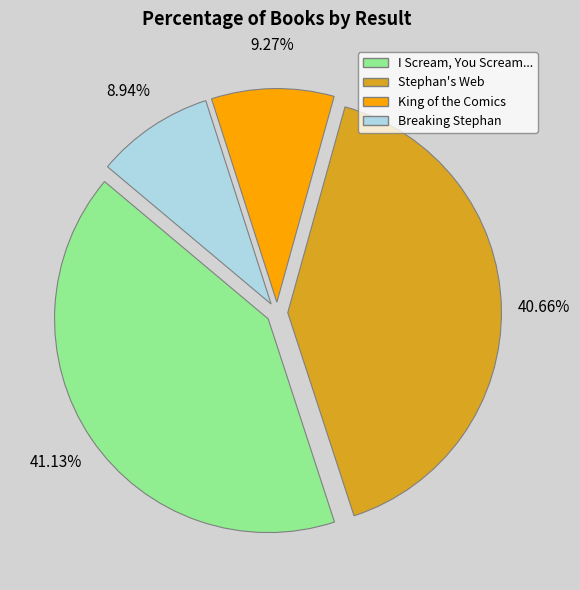

Which has a higher value, Breaking Stephan or I Scream, You Scream...?

I Scream, You Scream...